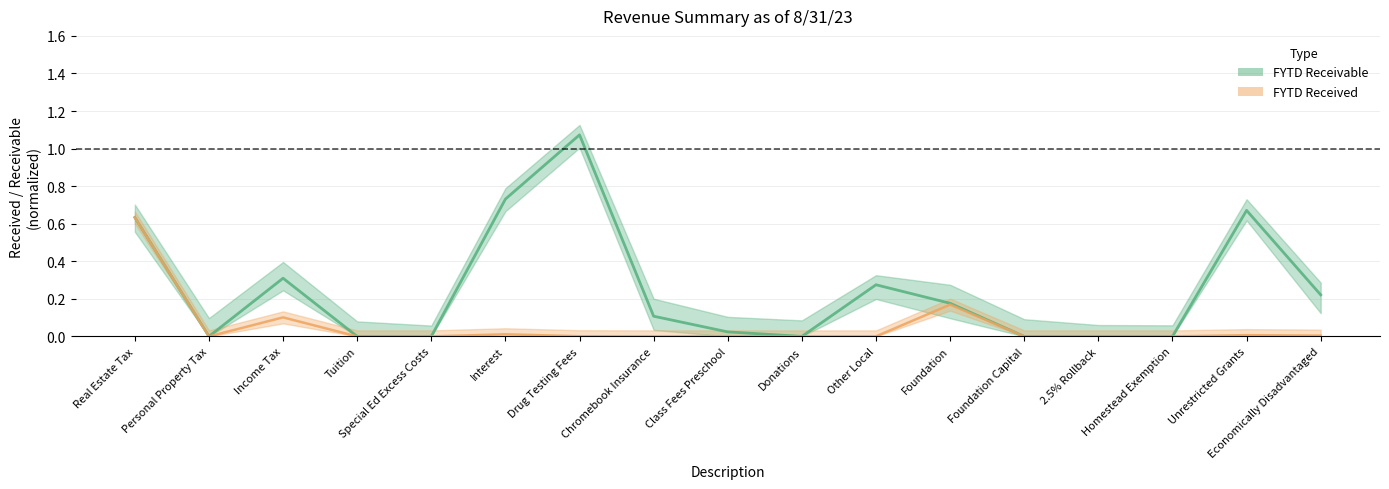

What position from the left is Unrestricted Grants?

16